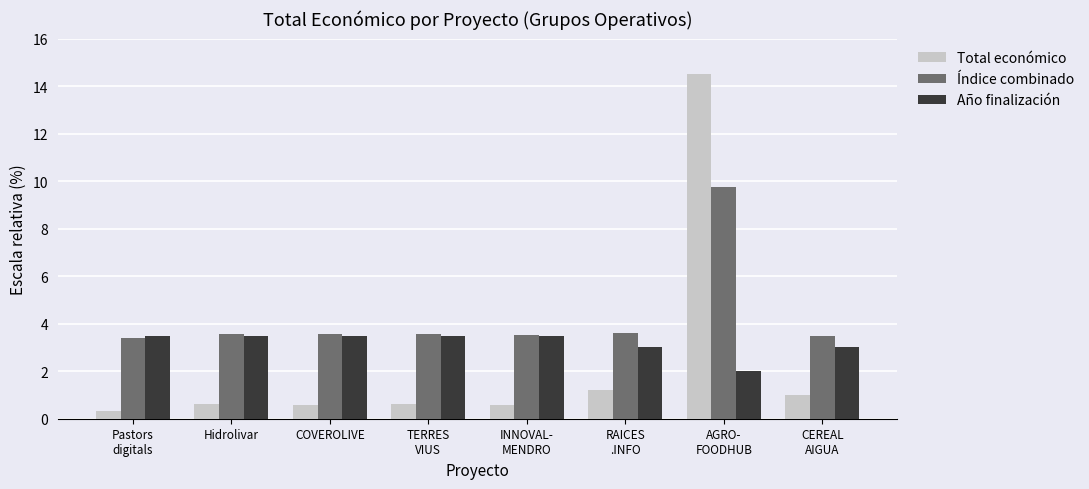

Is it true that Total económico equals 0.6 at COVEROLIVE?

True